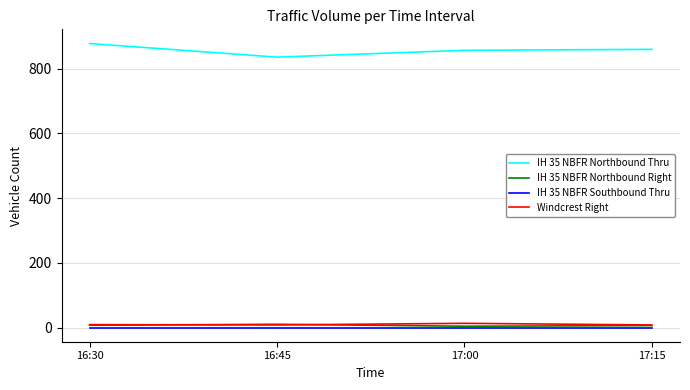

True or false: IH 35 NBFR Northbound Thru and IH 35 NBFR Northbound Right cross at least once.

False